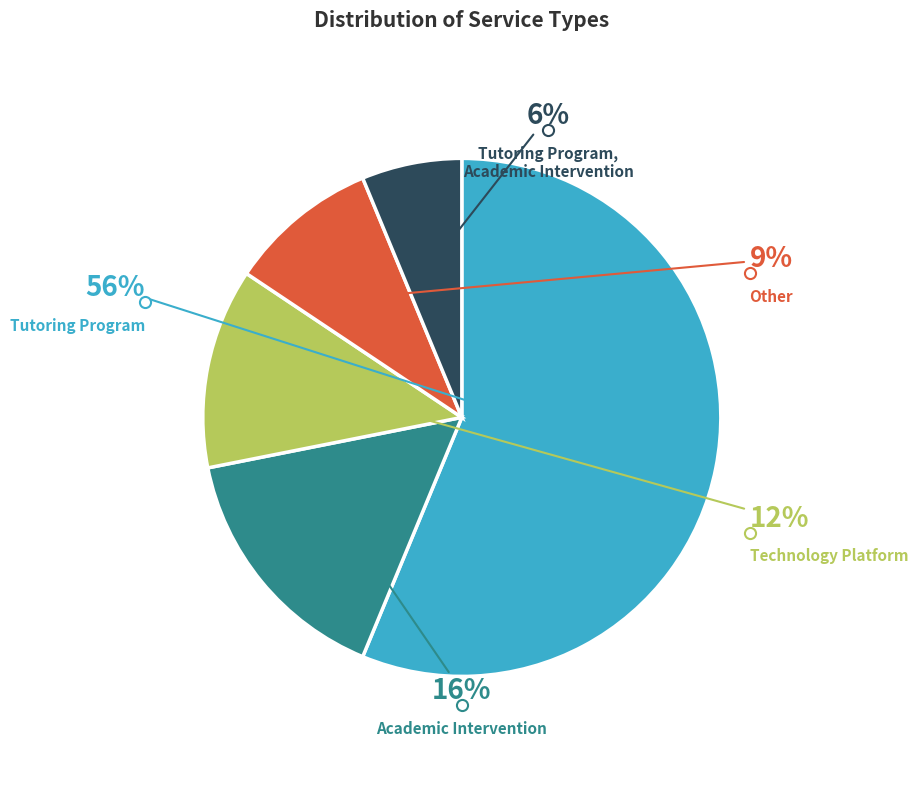

Does any single category account for the majority?

Yes